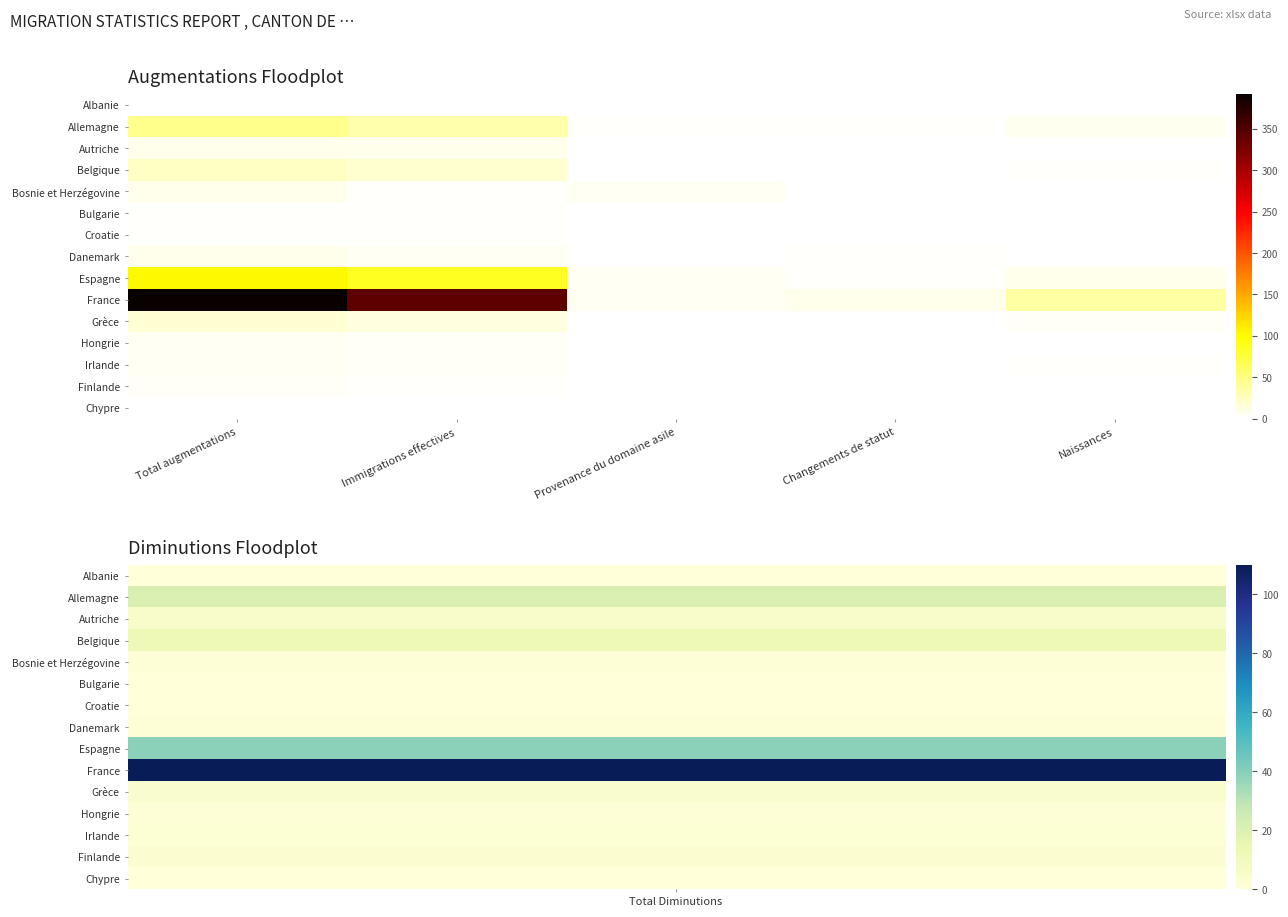

Which has a higher value, Total augmentations or Changements de statut?

Total augmentations